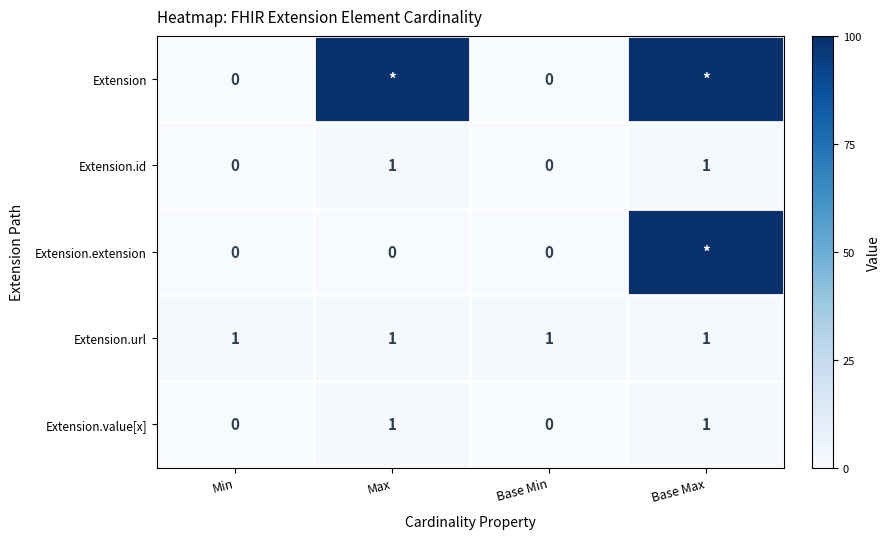

The Extension.value[x] series shows 0 at Base Max. True or false?

False